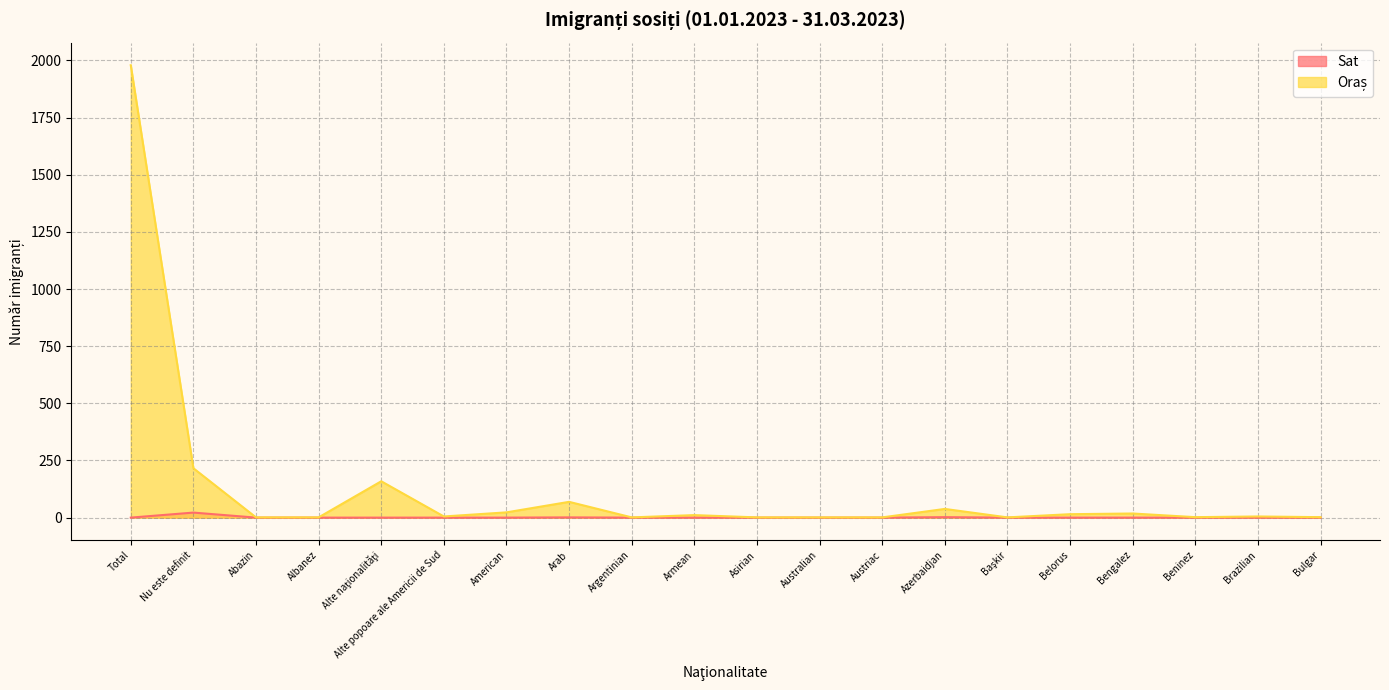

True or false: Oraș and Sat intersect in this chart.

False